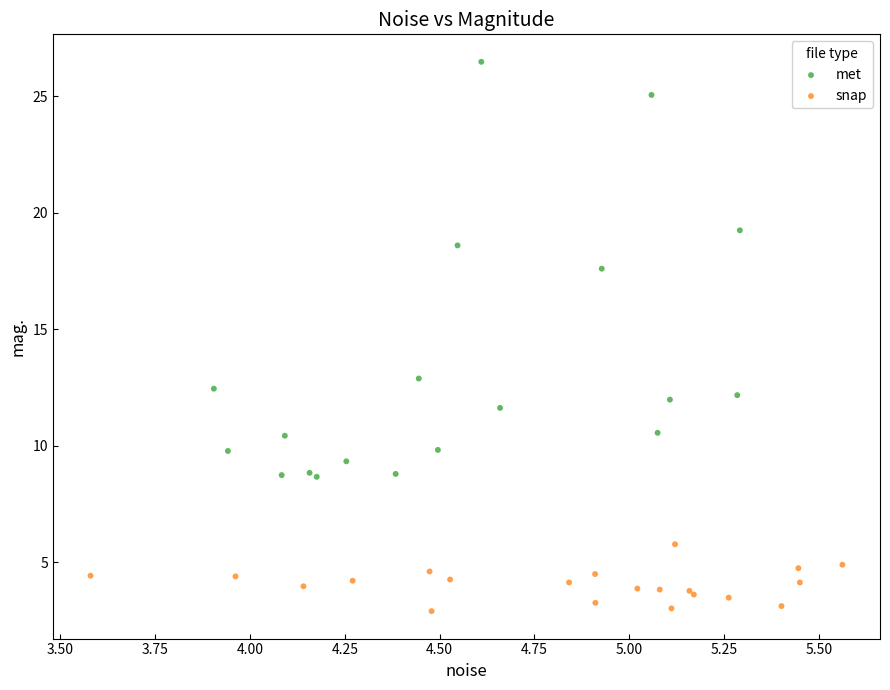

Which series has the largest Y range (max minus min)?

met